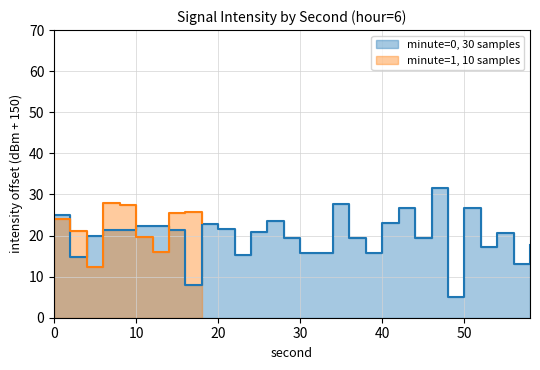

What is the difference between the maximum and minimum values?

26.6